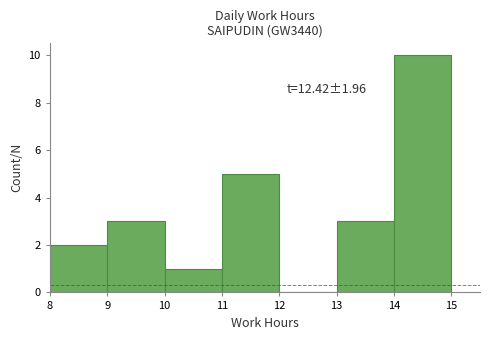

Which range on the x-axis has the tallest bar?

14 to 15